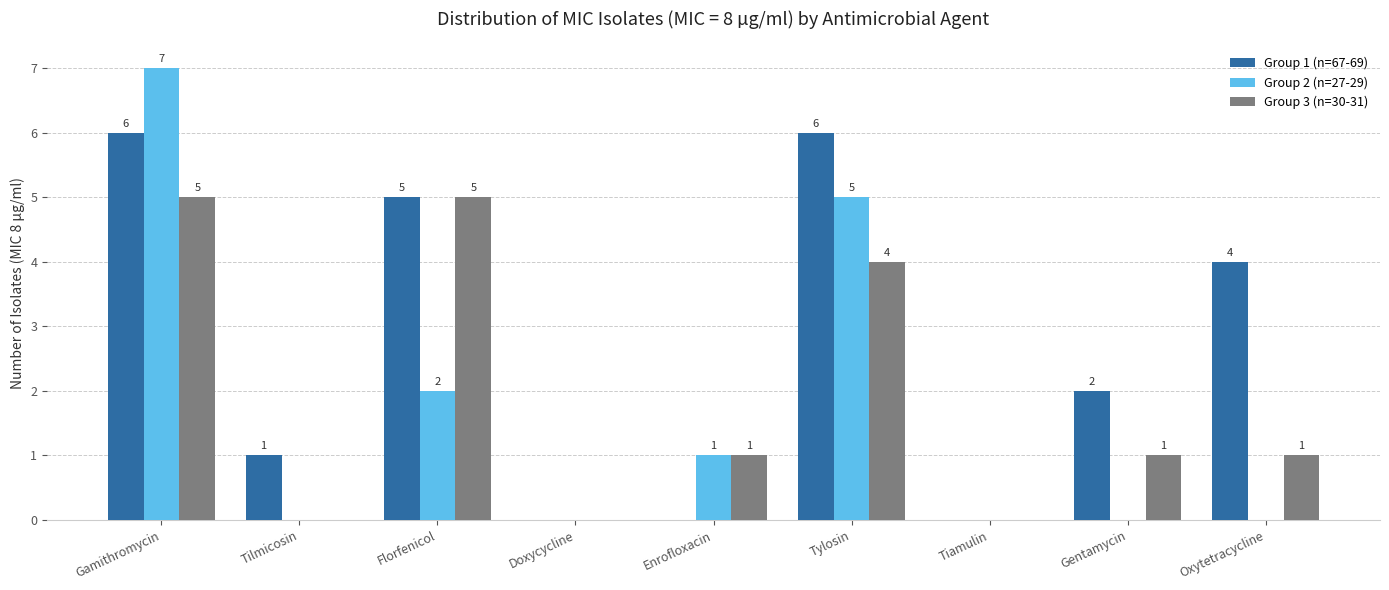

Are the bars horizontal?

No